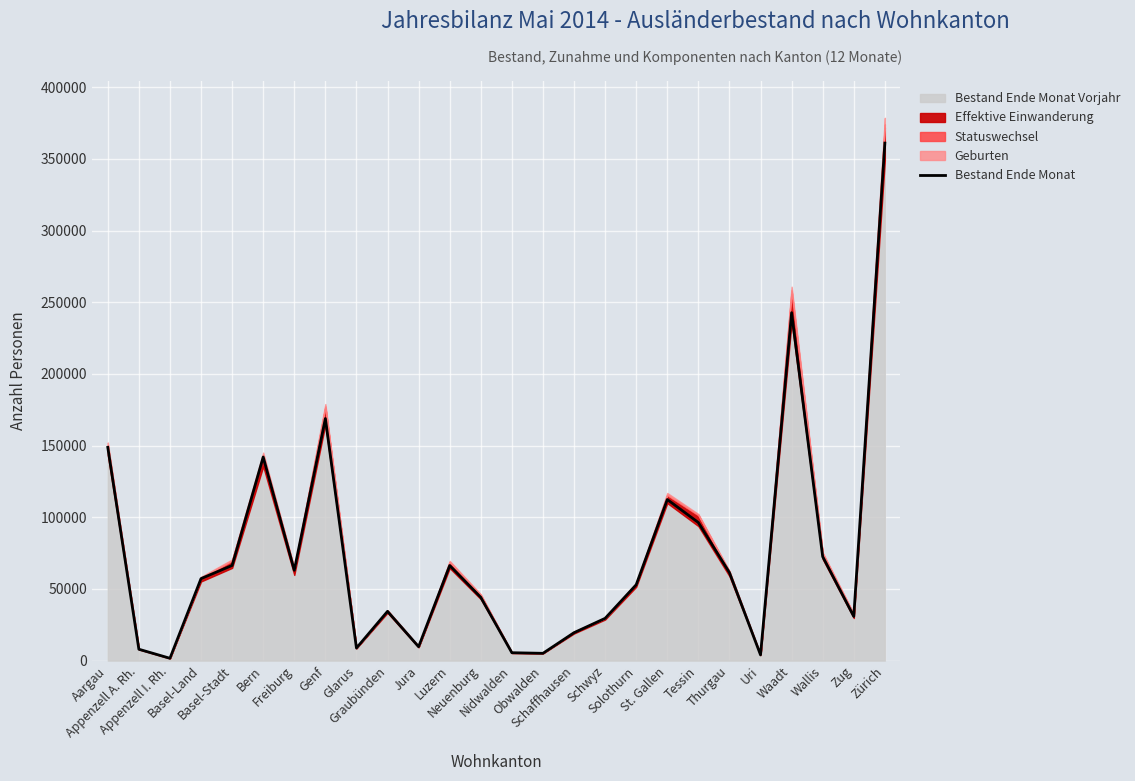

True or false: there are more than 2 points higher than both neighbors.

True